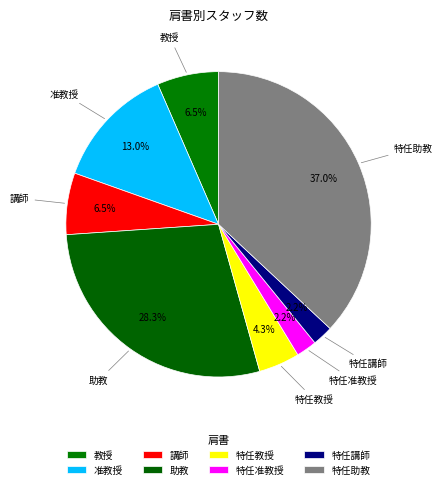

What is the total percentage of 特任講師 and 特任教授?

6.5%